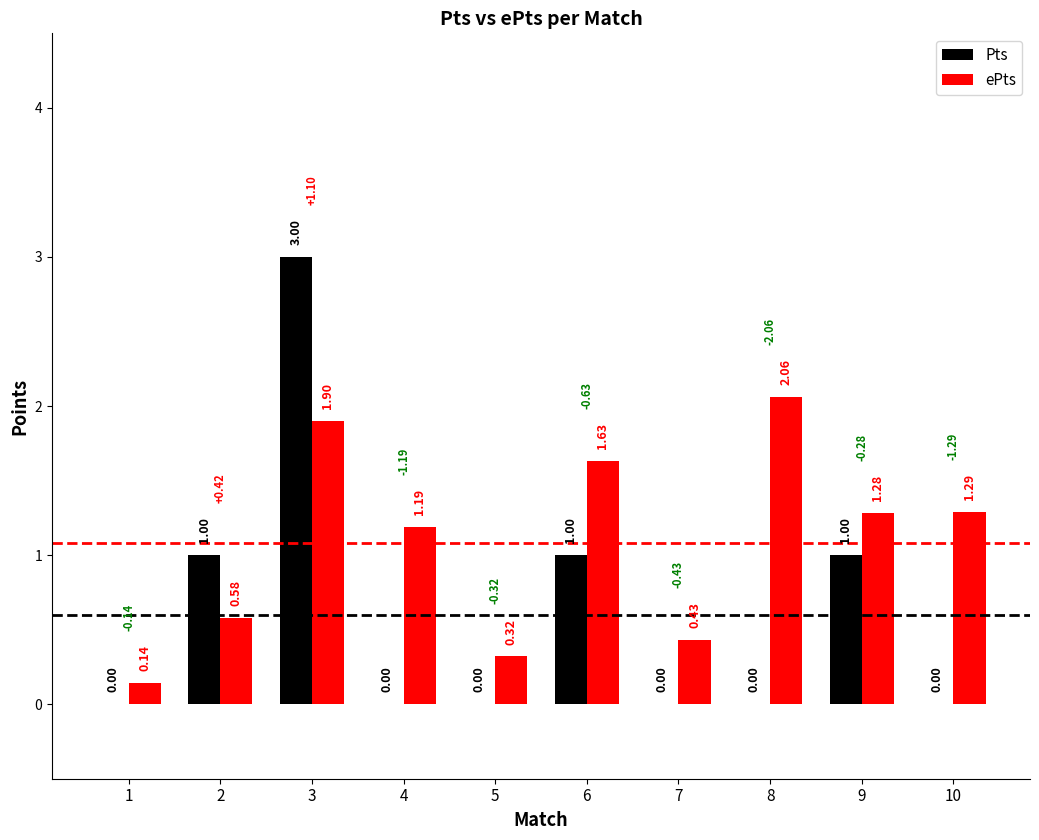

At which category is the sum across all series the highest?

3